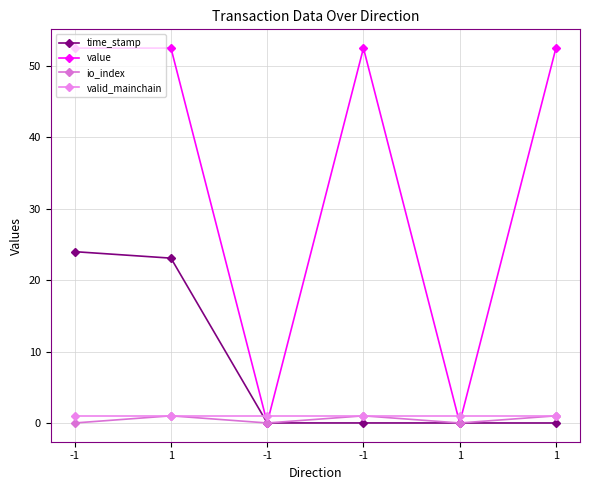

Is it true that value equals 88.5 at 1?

False